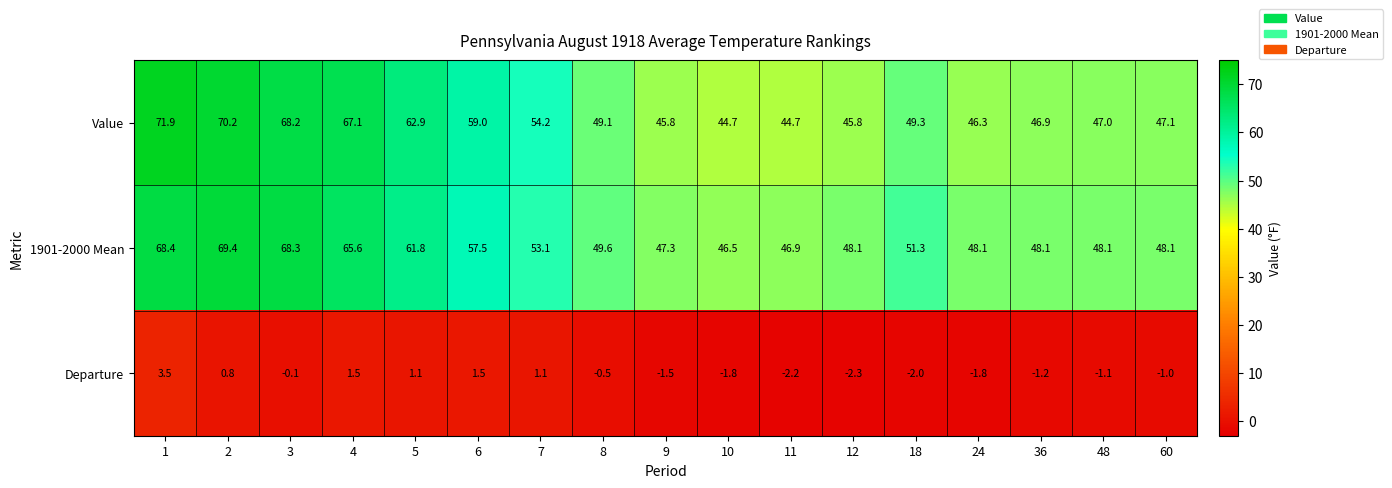

Between 5 and 8, which series saw the biggest shift?

Value